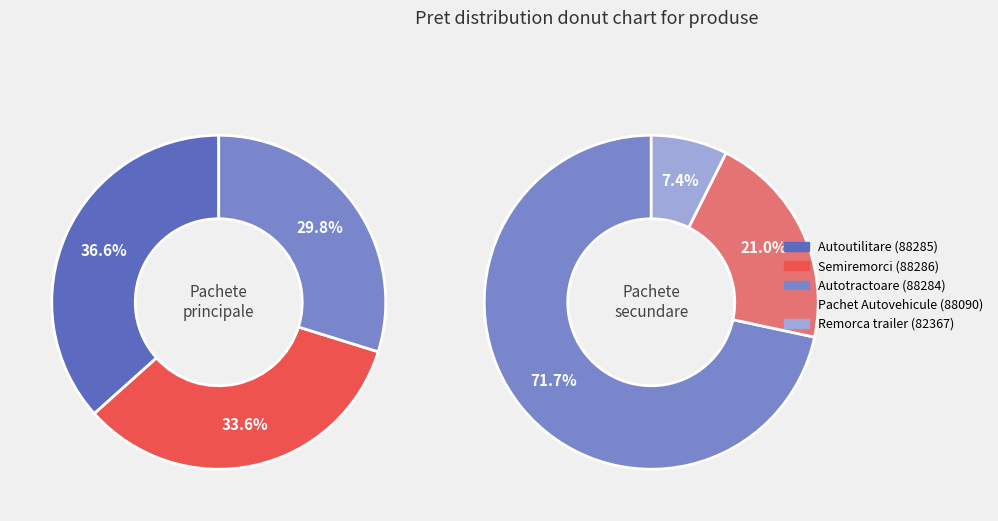

Which has a higher value, Autoutilitare (88285) or Semiremorci (88286)?

Autoutilitare (88285)